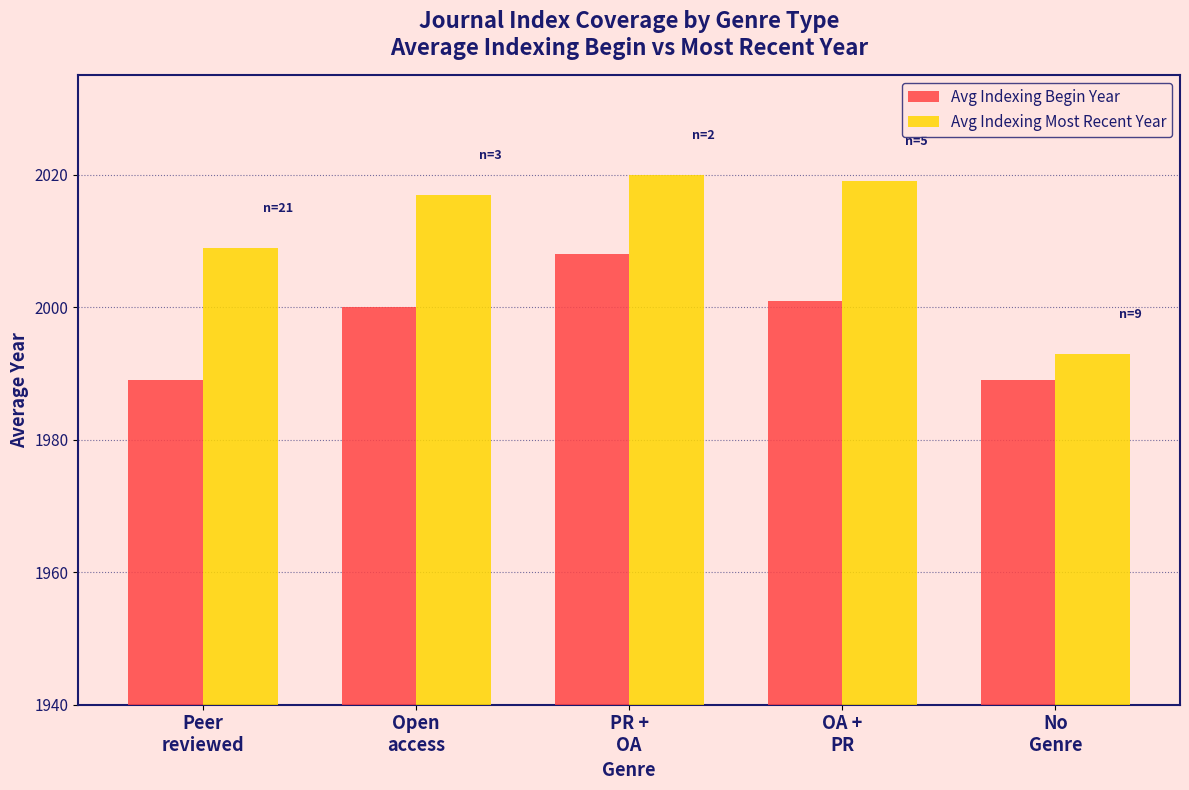

Which category has the highest value across all series?

PR +
OA